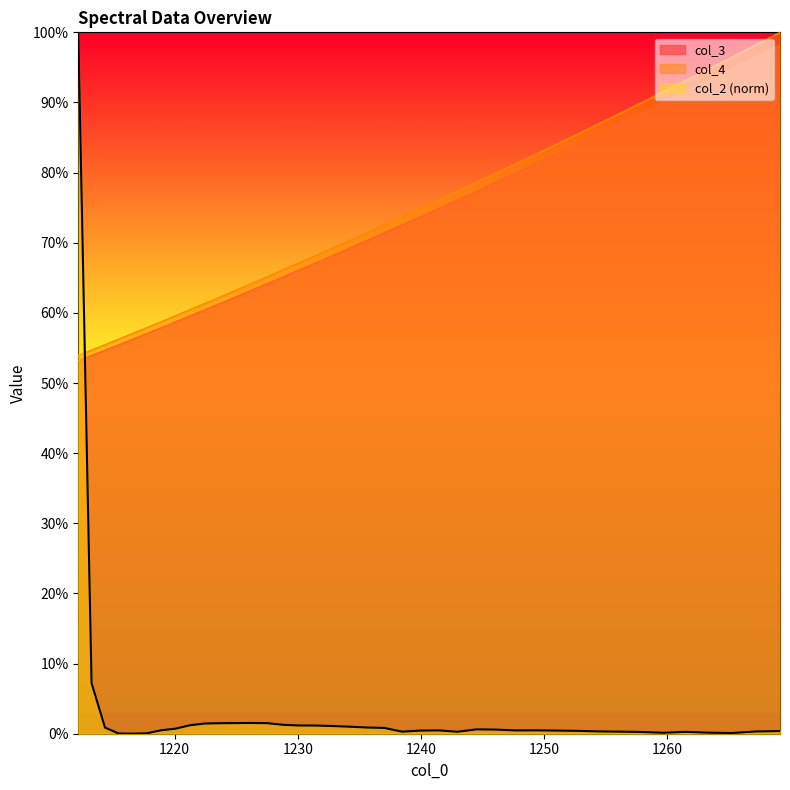

True or false: col_2 and col_3 intersect in this chart.

True